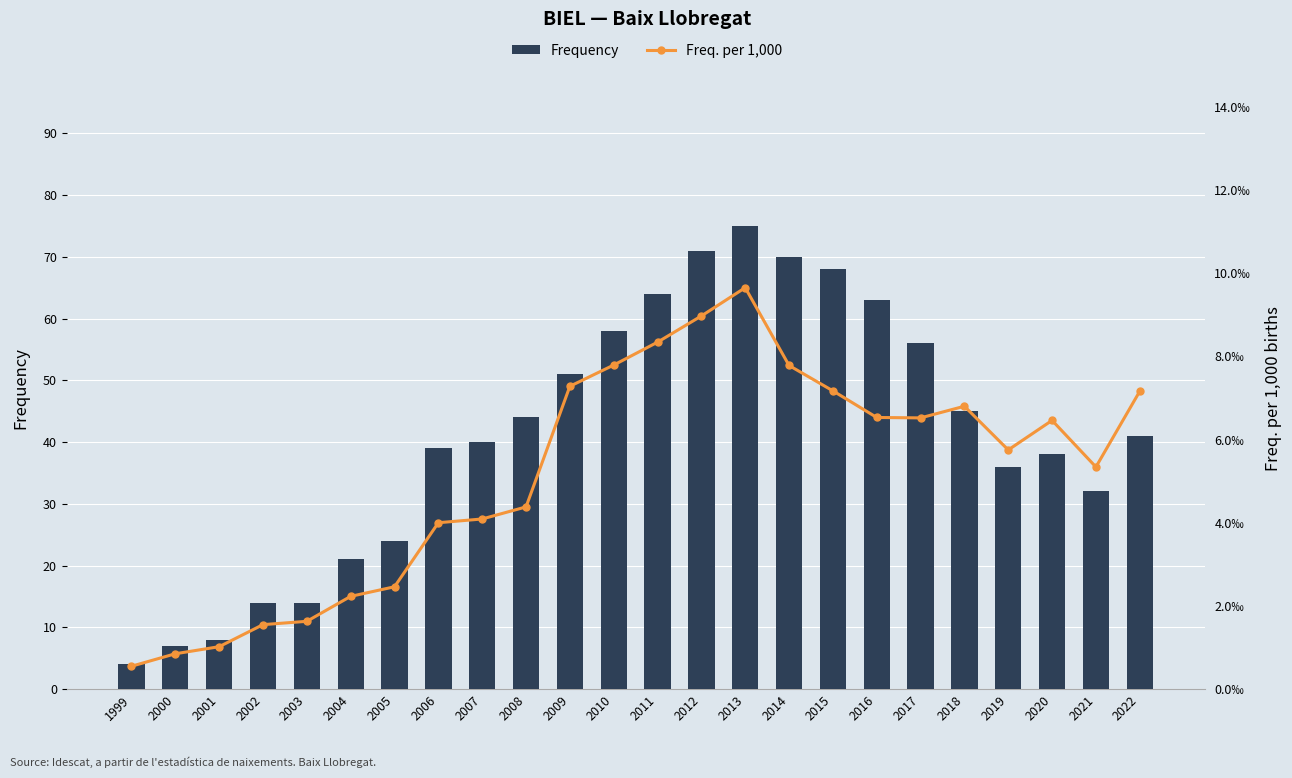

Is the value of Freq. per 1,000 at 2015 greater than the value of Frequency at 2015?

No